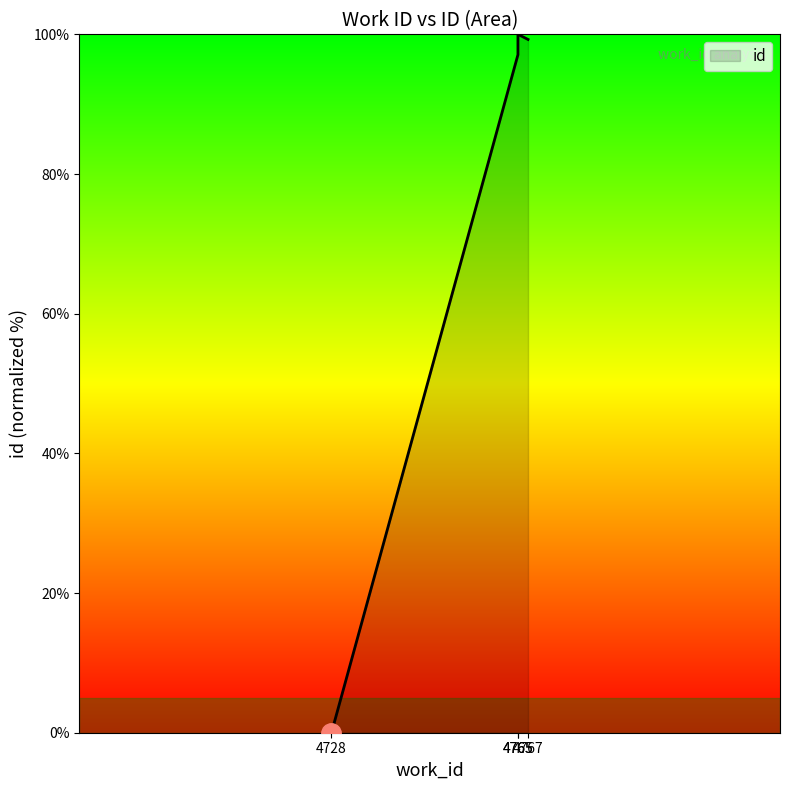

Which category has the highest value across all series?

4765